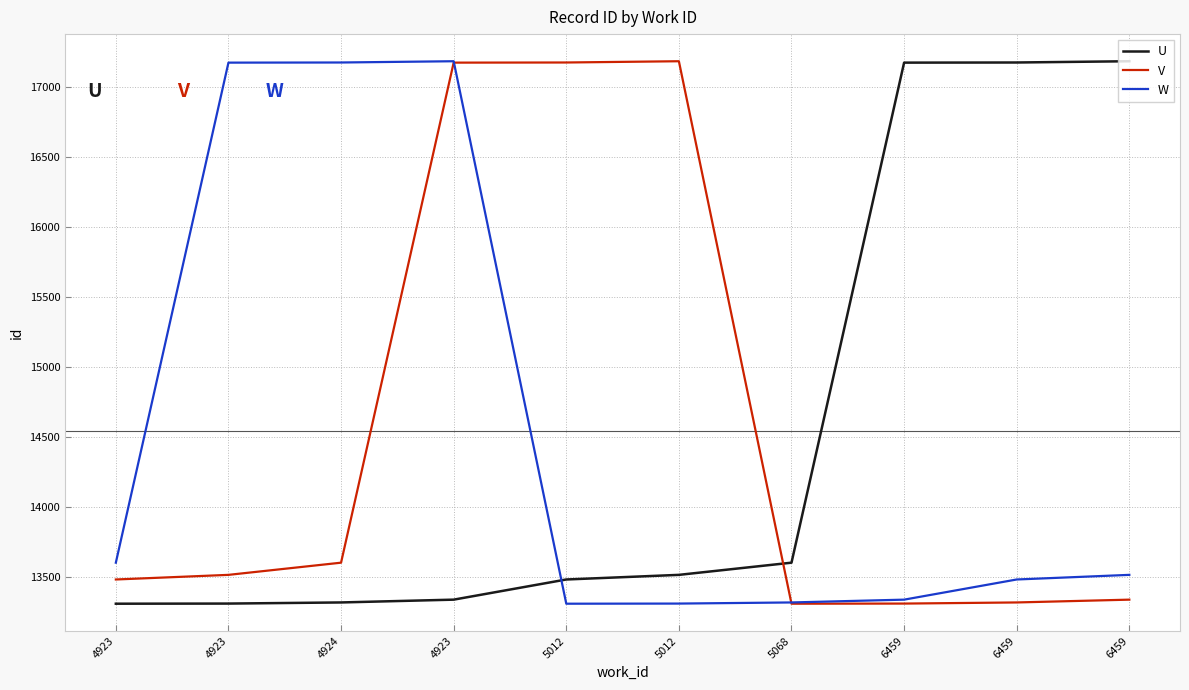

How many intersections are there between U and V?

1